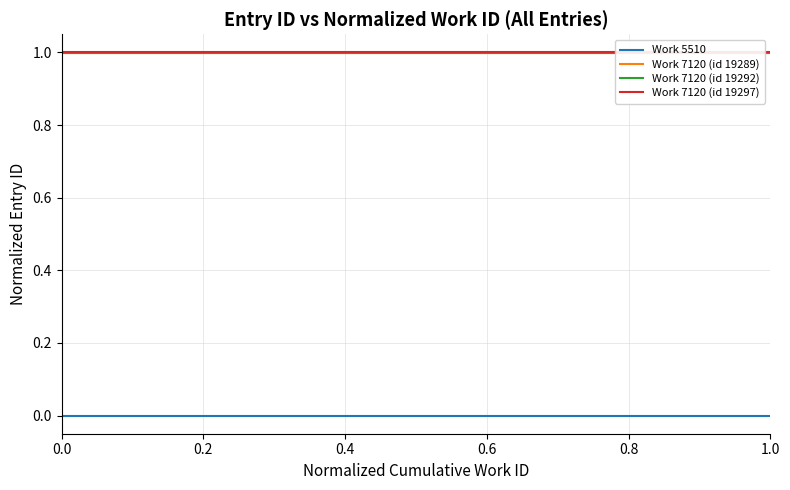

True or false: Work 5510 and Work 7120 (id 19289) intersect in this chart.

False